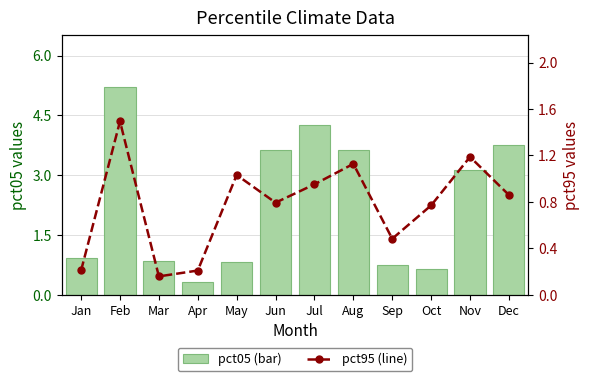

List the labels in order of pct05 (bar) value, largest first.

Feb, Jul, Dec, Jun, Aug, Nov, Jan, Mar, May, Sep, Oct, Apr